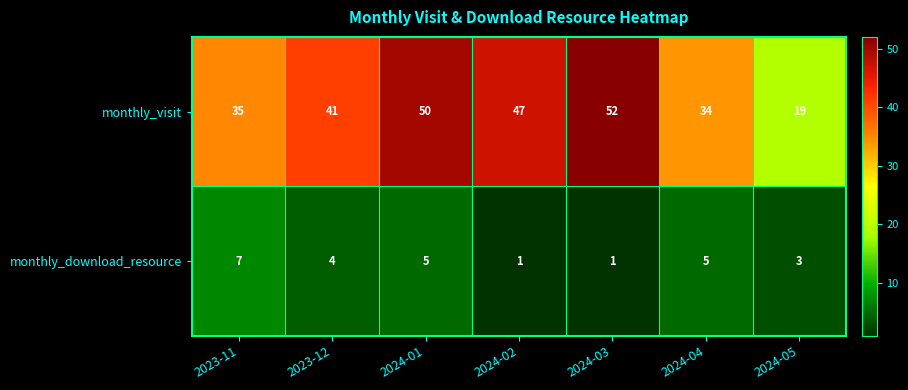

Is the value of monthly_download_resource at 2023-12 greater than the value of monthly_visit at 2023-11?

No